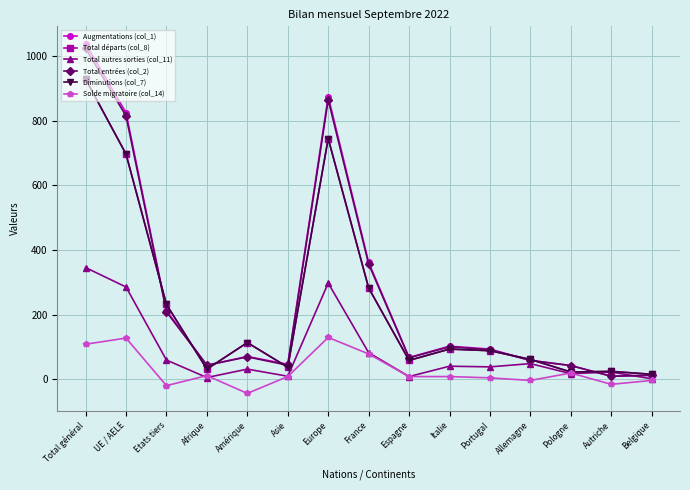

Where is the first local minimum for Total départs (col_8)?

Afrique